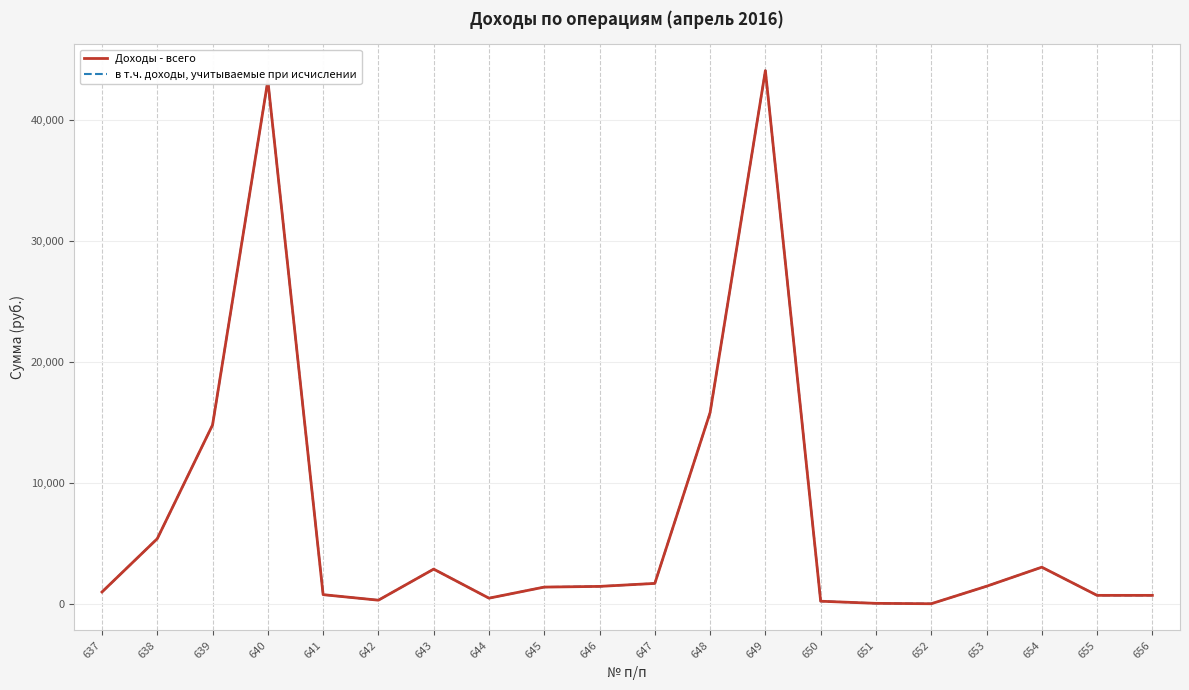

In Доходы - всего, how many points are higher than both neighbors (excluding endpoints)?

4